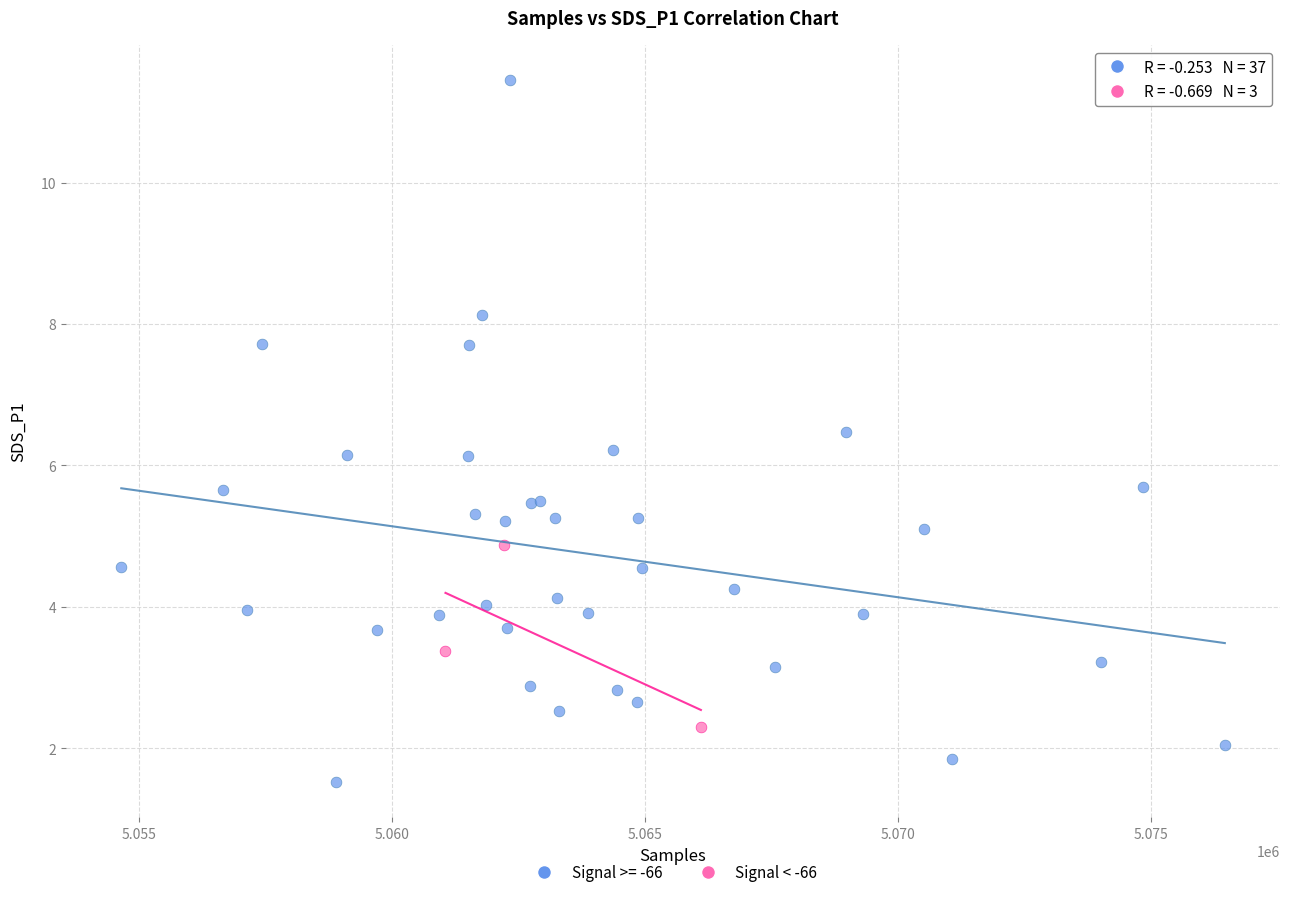

Which series reaches the minimum Y coordinate?

Signal >= -66